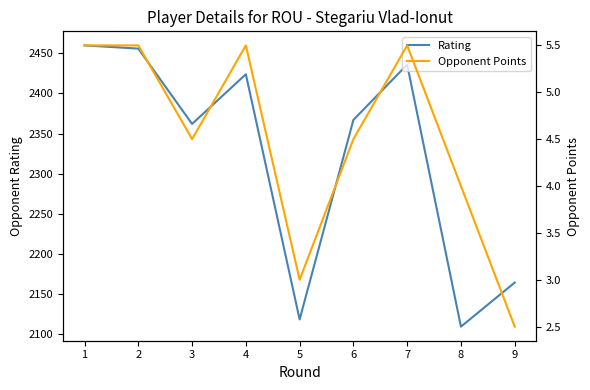

What is the sum of the Opponent Points values at 4 and 6?

10.0